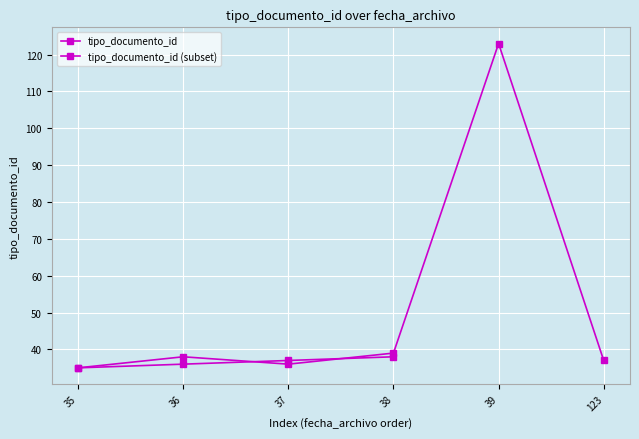

What is the sum of all values?

308